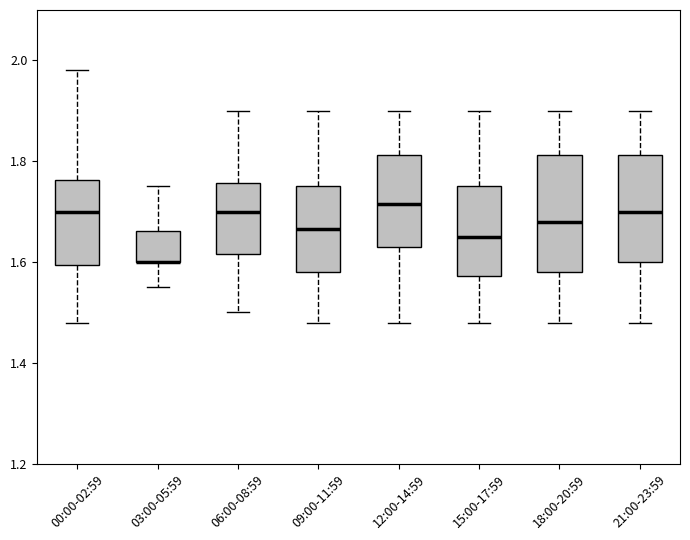

Reading left to right, transcribe this box plot: for each box, give where its median line is, the range the box spans, and where its two whiskers end, as read against the y-axis. The values are not printed on the chart, so give them approximately, as read against the axis.

00:00-02:59: median 1.70, box 1.60 to 1.76, whiskers 1.48 to 1.98
03:00-05:59: median 1.60 (drawn on the box's lower edge), box 1.60 to 1.66, whiskers 1.56 to 1.76
06:00-08:59: median 1.70, box 1.62 to 1.76, whiskers 1.50 to 1.90
09:00-11:59: median 1.66, box 1.58 to 1.76, whiskers 1.48 to 1.90
12:00-14:59: median 1.72, box 1.64 to 1.82, whiskers 1.48 to 1.90
15:00-17:59: median 1.66, box 1.58 to 1.76, whiskers 1.48 to 1.90
18:00-20:59: median 1.68, box 1.58 to 1.82, whiskers 1.48 to 1.90
21:00-23:59: median 1.70, box 1.60 to 1.82, whiskers 1.48 to 1.90